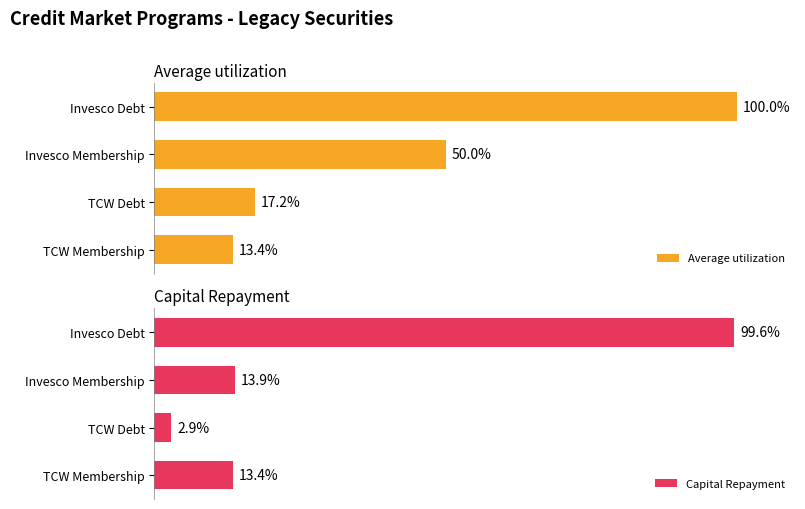

What is the value of the Average utilization bar at the 2nd from the left?

17.2